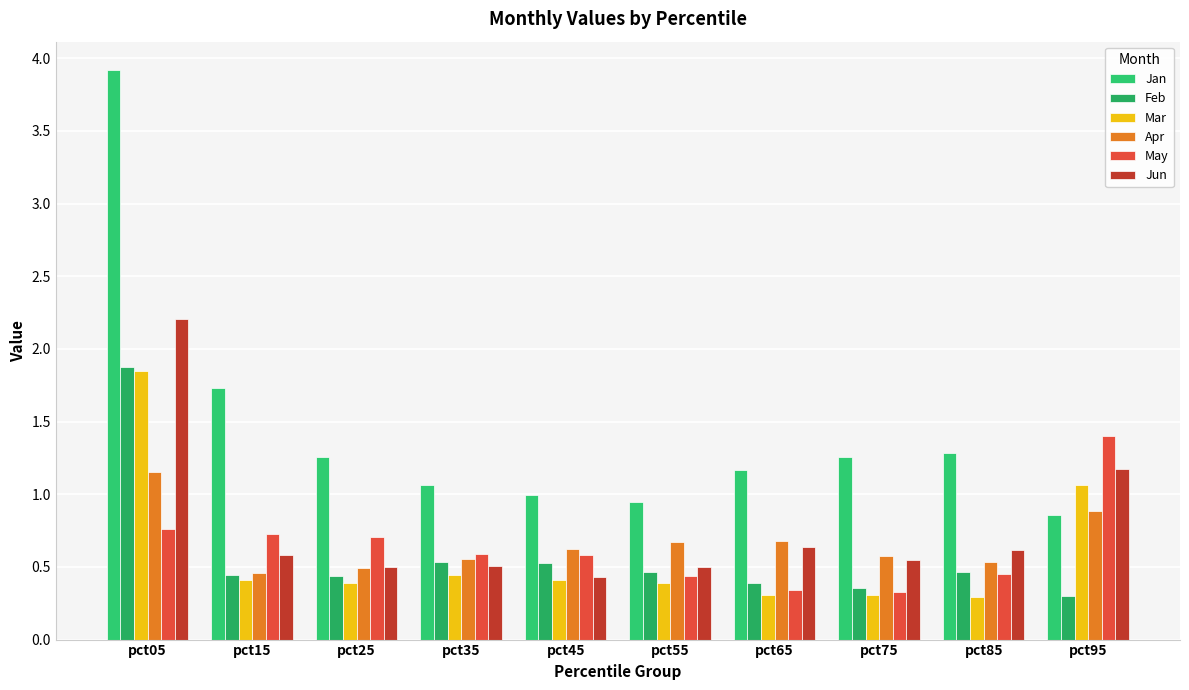

List the series in order of their peak value, highest first.

Jan, Jun, Feb, Mar, May, Apr